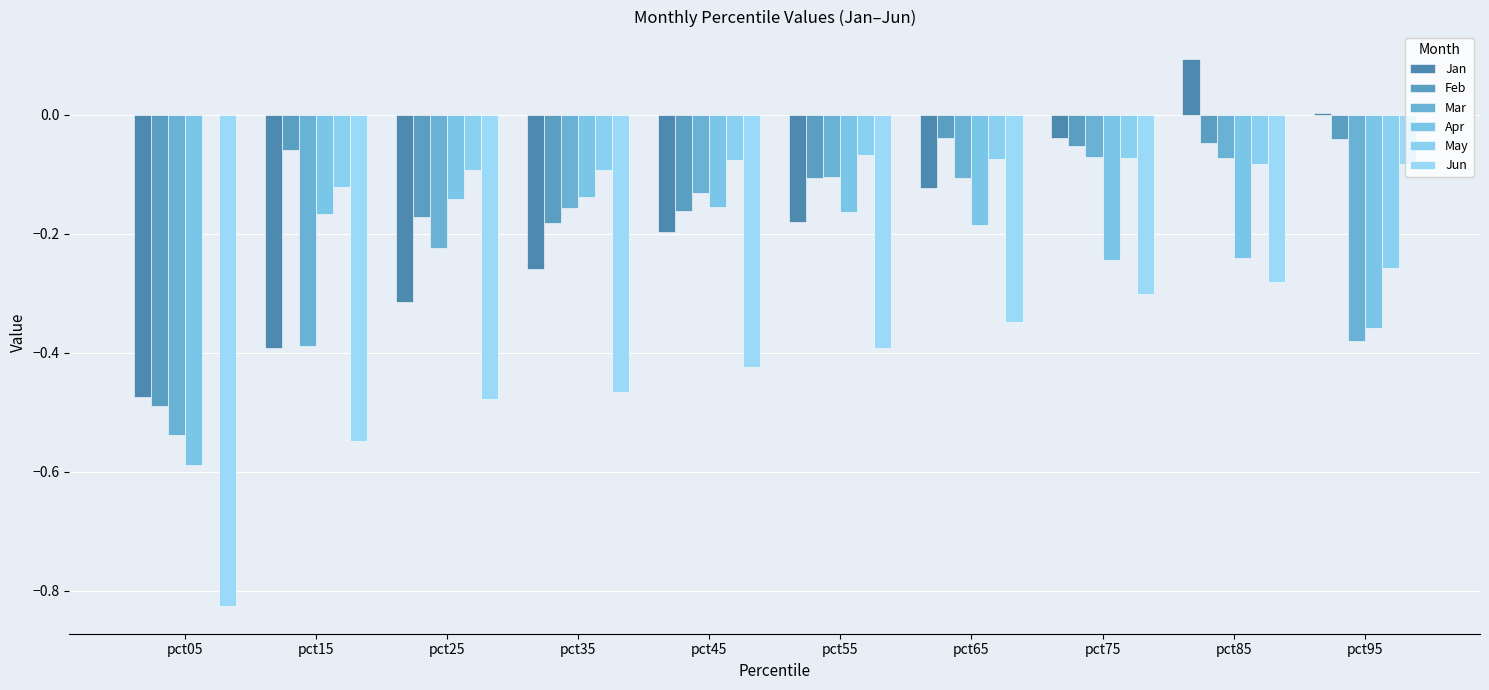

List the labels in order of Apr value, smallest first.

pct05, pct95, pct75, pct85, pct65, pct15, pct55, pct45, pct25, pct35